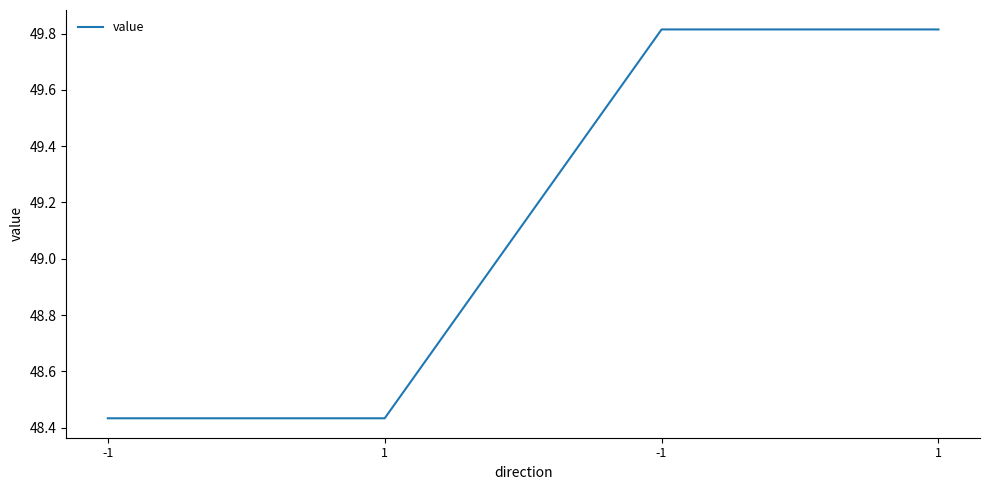

Which has a higher value, 1 or -1?

1